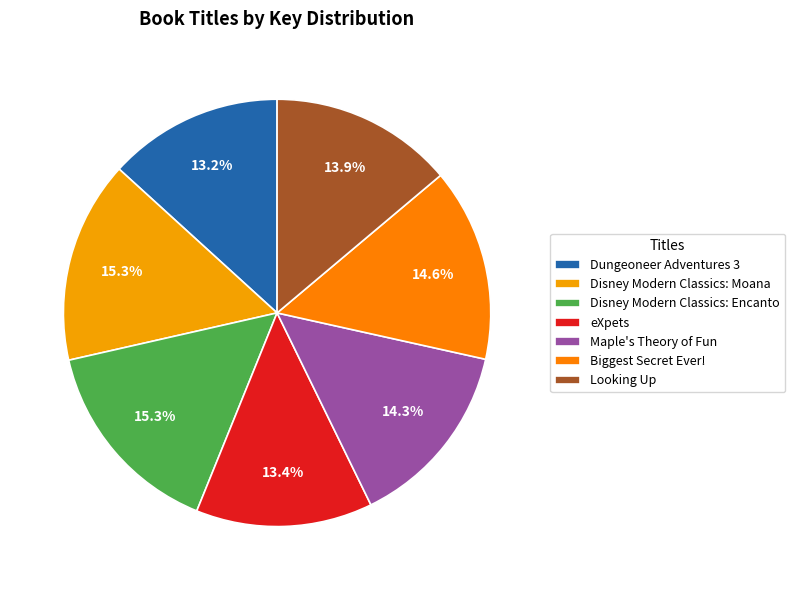

How much of the chart is everything except Dungeoneer Adventures 3?

86.8%